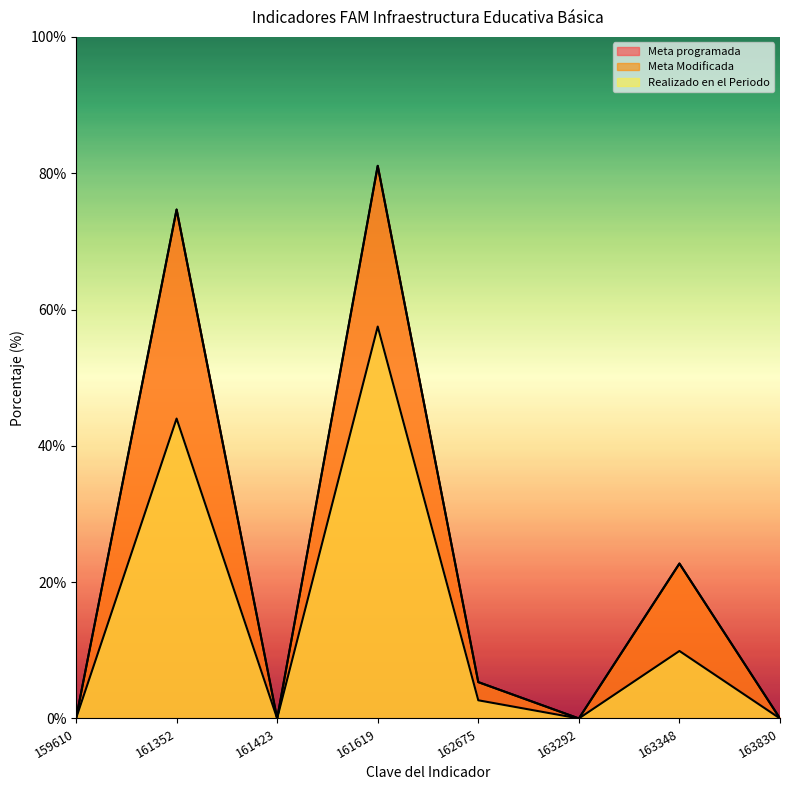

What is the difference between the Meta programada values at 159610 and 163348?

22.7